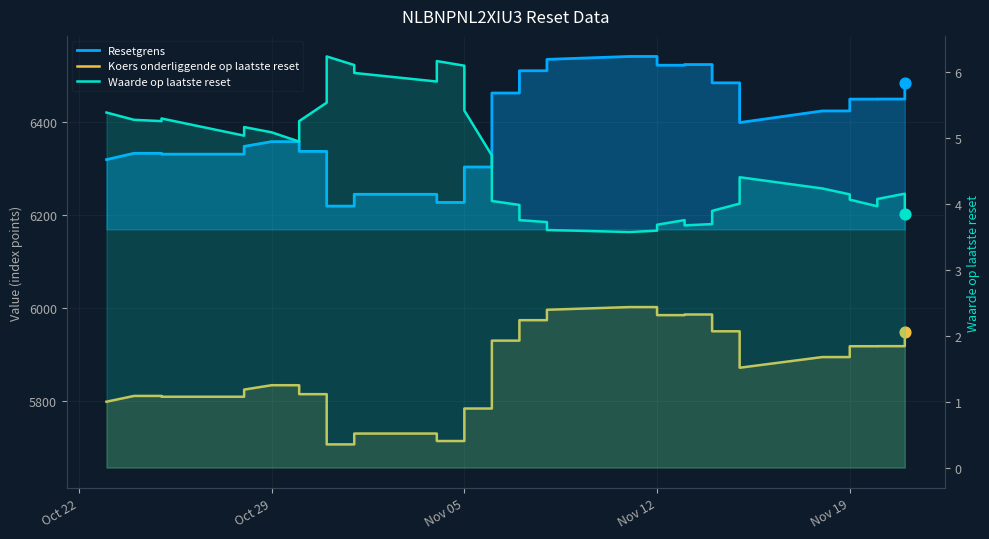

Which series contains the lowest Y value?

Waarde op laatste reset